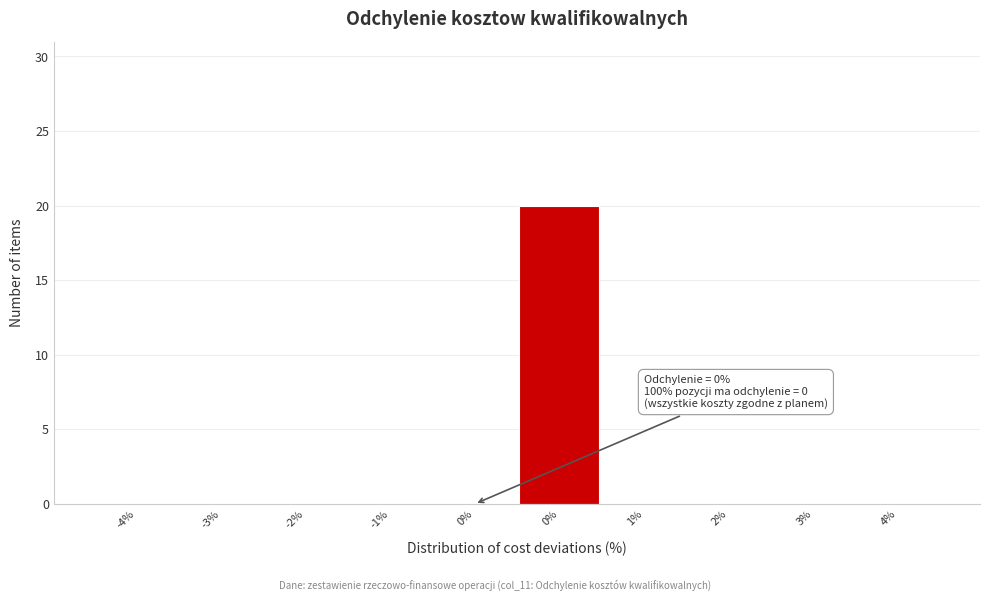

Are the bars horizontal?

No